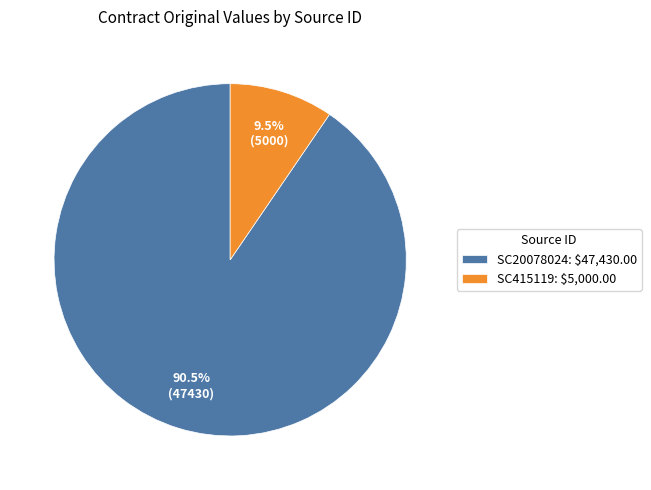

Is there a majority slice in this chart?

Yes